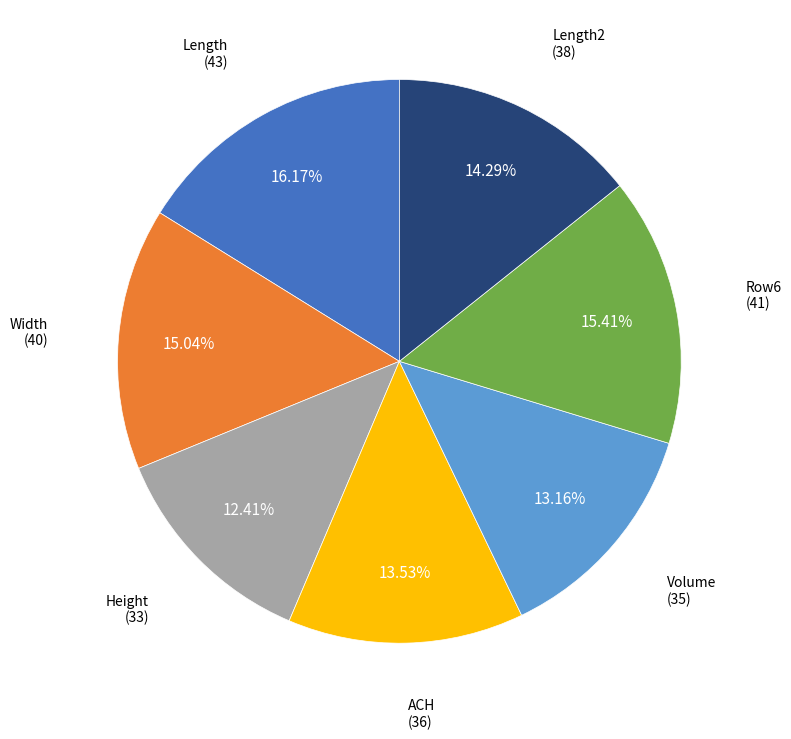

Does any single category account for the majority?

No